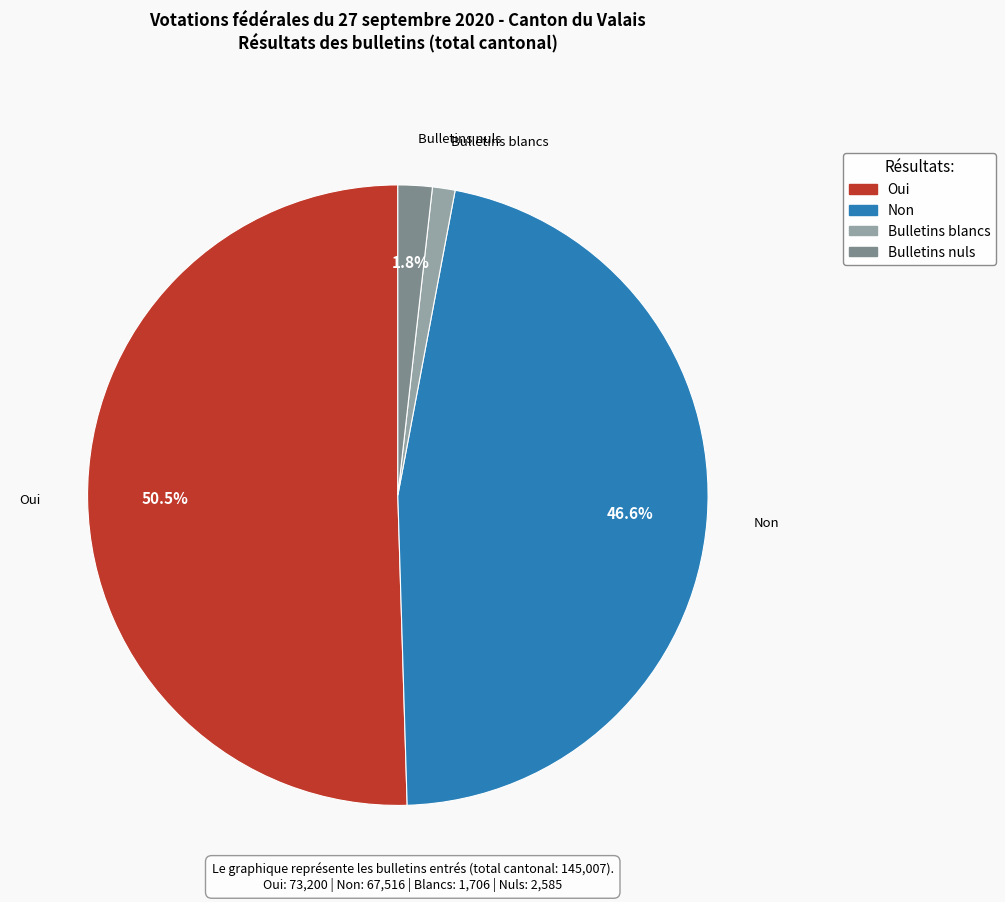

Is there a majority slice in this chart?

Yes